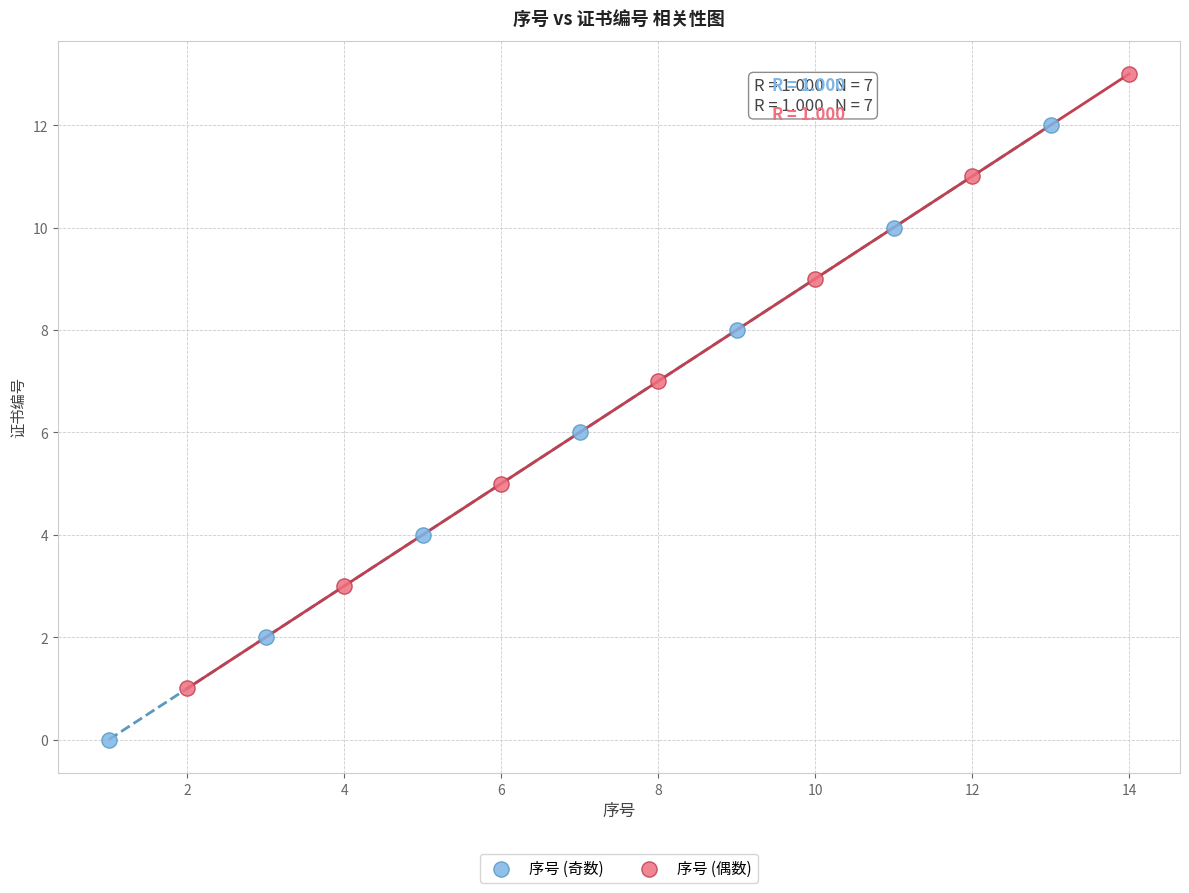

Which series reaches the minimum Y coordinate?

序号 (奇数)